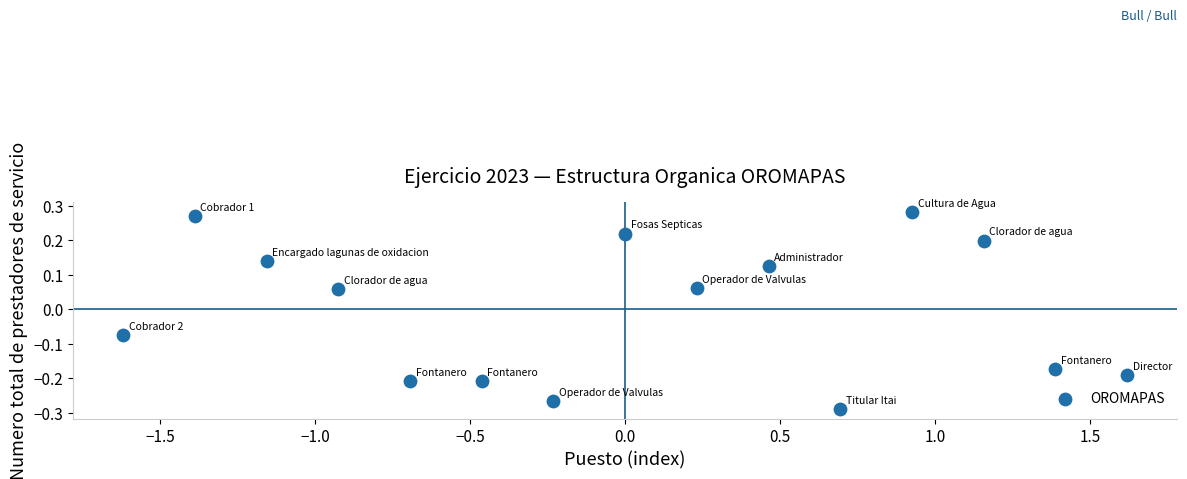

What is the range of Y values (max minus min)?

0.6